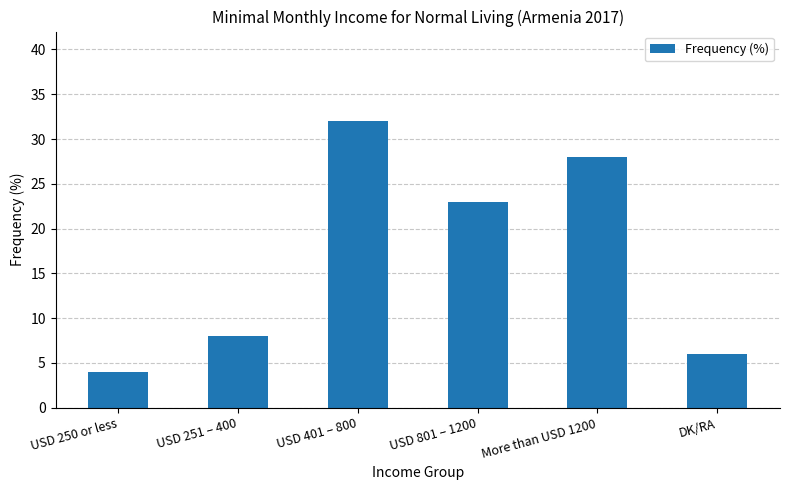

What is the sum of all values?

101